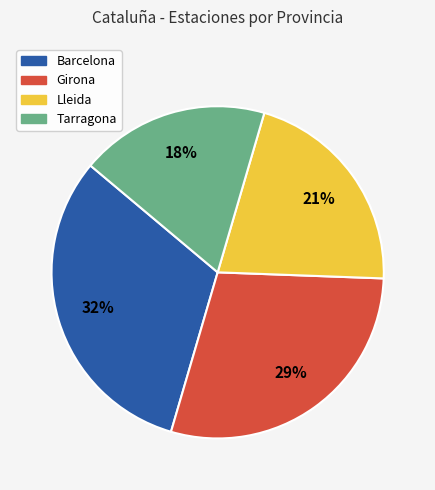

How many slices are in this pie chart?

4